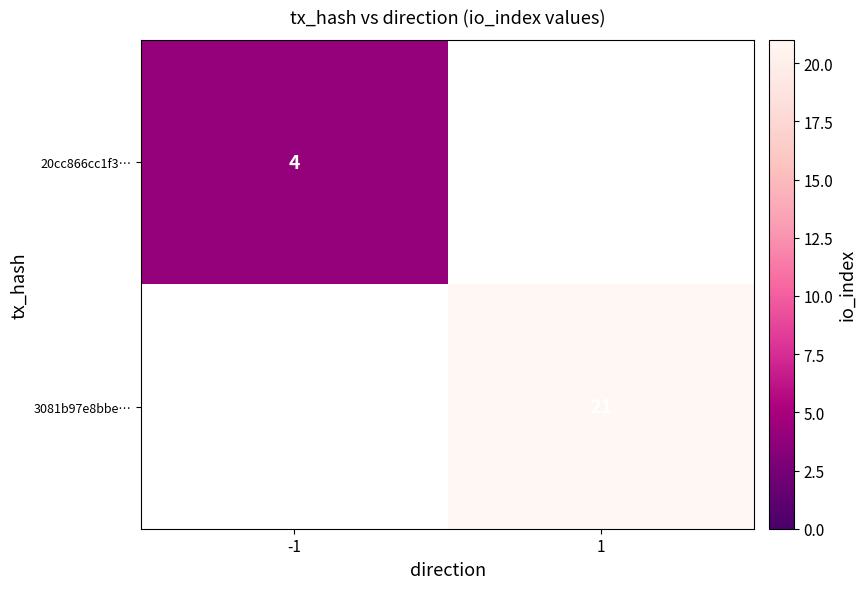

True or false: 3081b97e8bbe… has a value of 31 at 1.

False